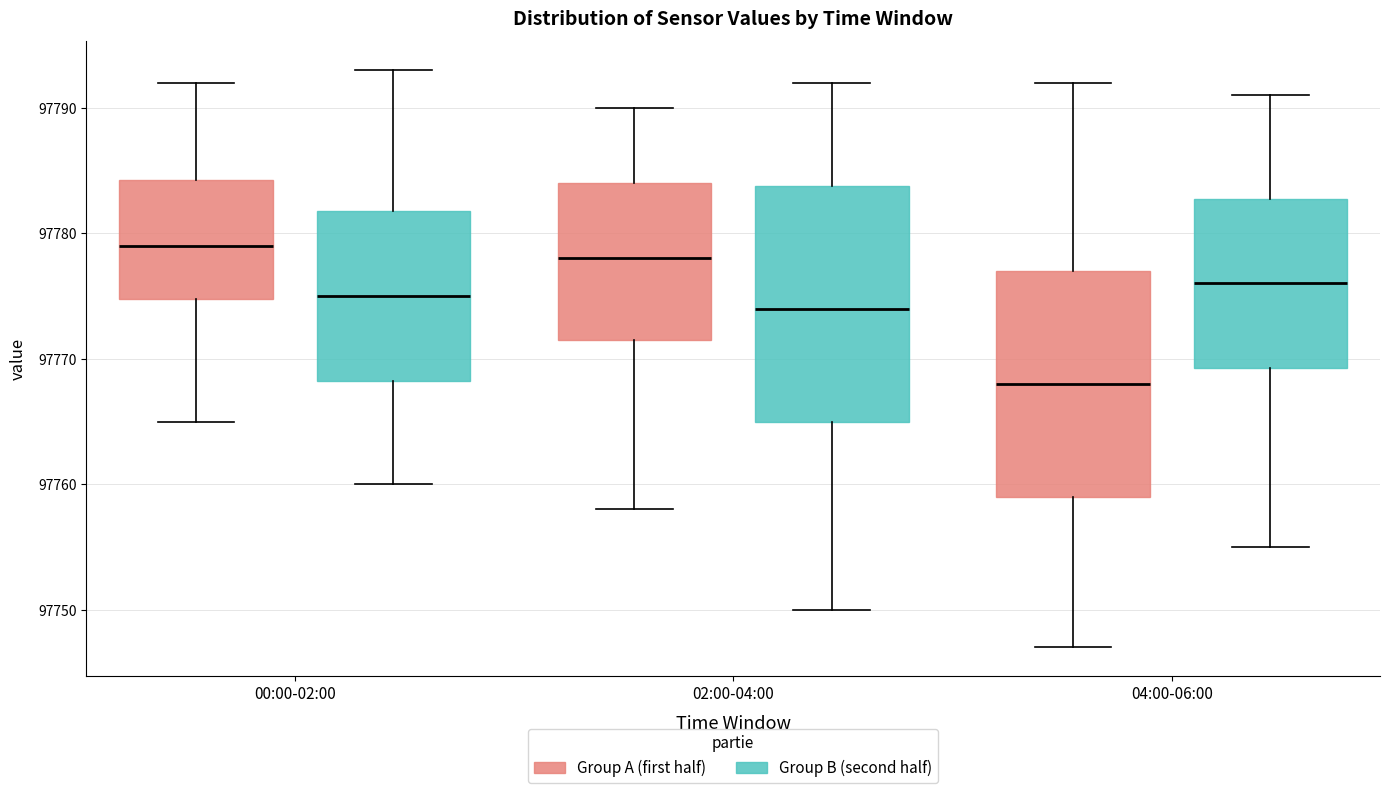

Reading left to right, read every box against the y-axis: the position of its median line, the range the box covers, and the ends of its whiskers. The values are not printed on the chart, so give them approximately, as read against the axis.

00:00-02:00 (Group A (first half)): median 97779, box 97775 to 97784, whiskers 97765 to 97792
00:00-02:00 (Group B (second half)): median 97775, box 97768 to 97782, whiskers 97760 to 97793
02:00-04:00 (Group A (first half)): median 97778, box 97772 to 97784, whiskers 97758 to 97790
02:00-04:00 (Group B (second half)): median 97774, box 97765 to 97784, whiskers 97750 to 97792
04:00-06:00 (Group A (first half)): median 97768, box 97759 to 97777, whiskers 97747 to 97792
04:00-06:00 (Group B (second half)): median 97776, box 97769 to 97783, whiskers 97755 to 97791